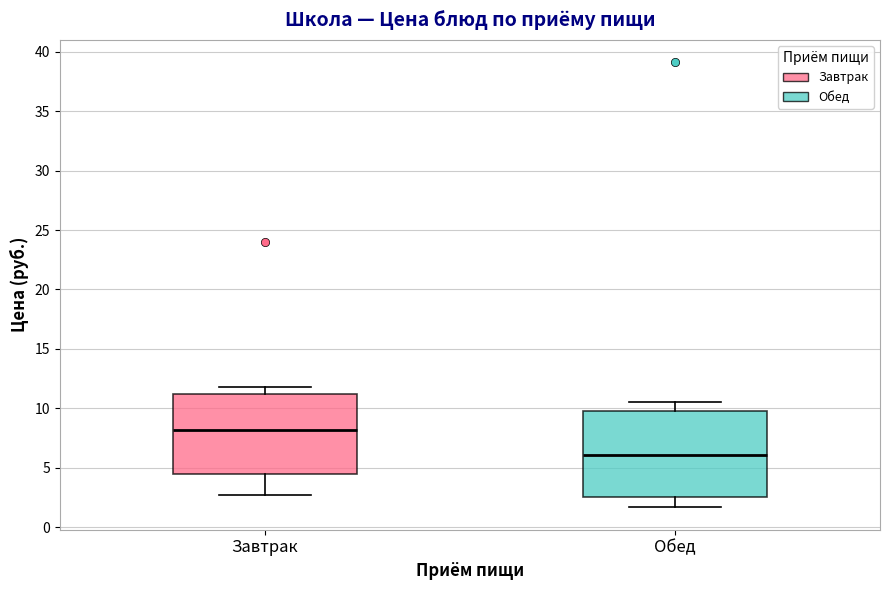

Reading left to right, transcribe this box plot: for each box, give where its median line is, the range the box spans, and where its two whiskers end, as read against the y-axis. The values are not printed on the chart, so give them approximately, as read against the axis.

Завтрак: median 8.0, box 4.5 to 11.0, whiskers 2.5 to 12.0
Обед: median 6.0, box 2.5 to 9.5, whiskers 1.5 to 10.5